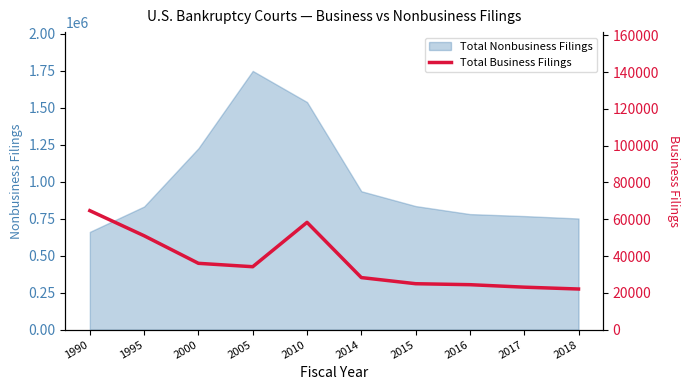

Reading left to right, list all the values displayed in this chart.

1990=64688	1995=51042	2000=36065	2005=34222	2010=58322	2014=28319	2015=24985	2016=24457	2017=23109	2018=22103